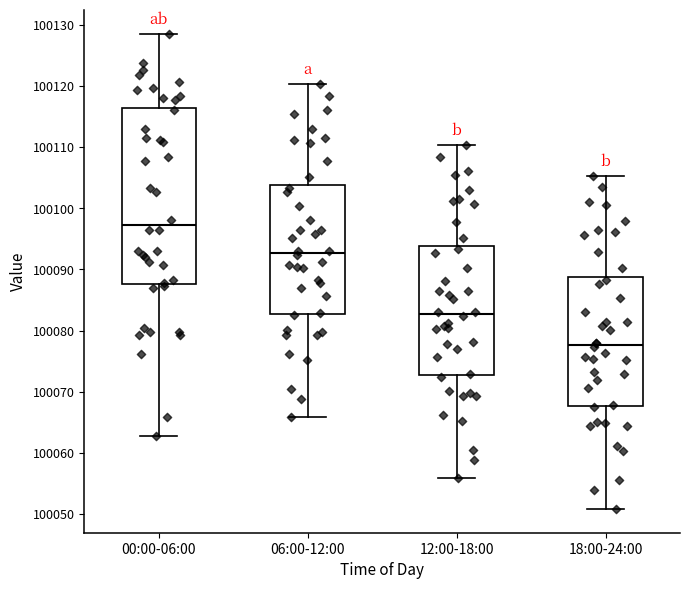

Reading left to right, read every box against the y-axis: the position of its median line, the range the box covers, and the ends of its whiskers. The values are not printed on the chart, so give them approximately, as read against the axis.

00:00-06:00: median 100097, box 100088 to 100116, whiskers 100063 to 100129
06:00-12:00: median 100093, box 100083 to 100104, whiskers 100066 to 100120
12:00-18:00: median 100083, box 100073 to 100094, whiskers 100056 to 100110
18:00-24:00: median 100078, box 100068 to 100089, whiskers 100051 to 100105